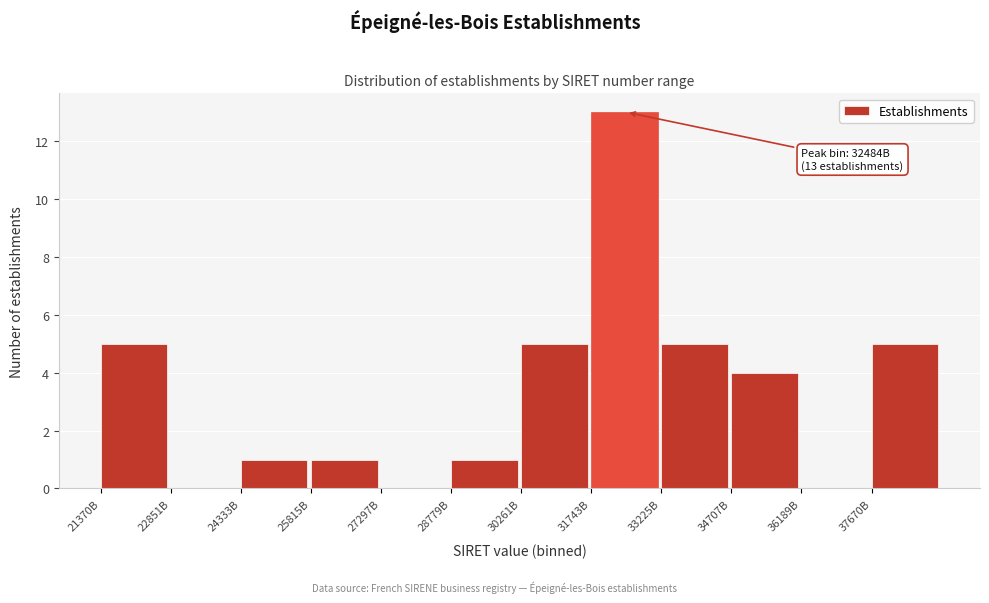

Reading left to right, transcribe all the data shown in this chart.

21370B=5	22851B=0	24333B=1	25815B=1	27297B=0	28779B=1	30261B=5	31743B=13	33225B=5	34707B=4	36189B=0	37670B=5